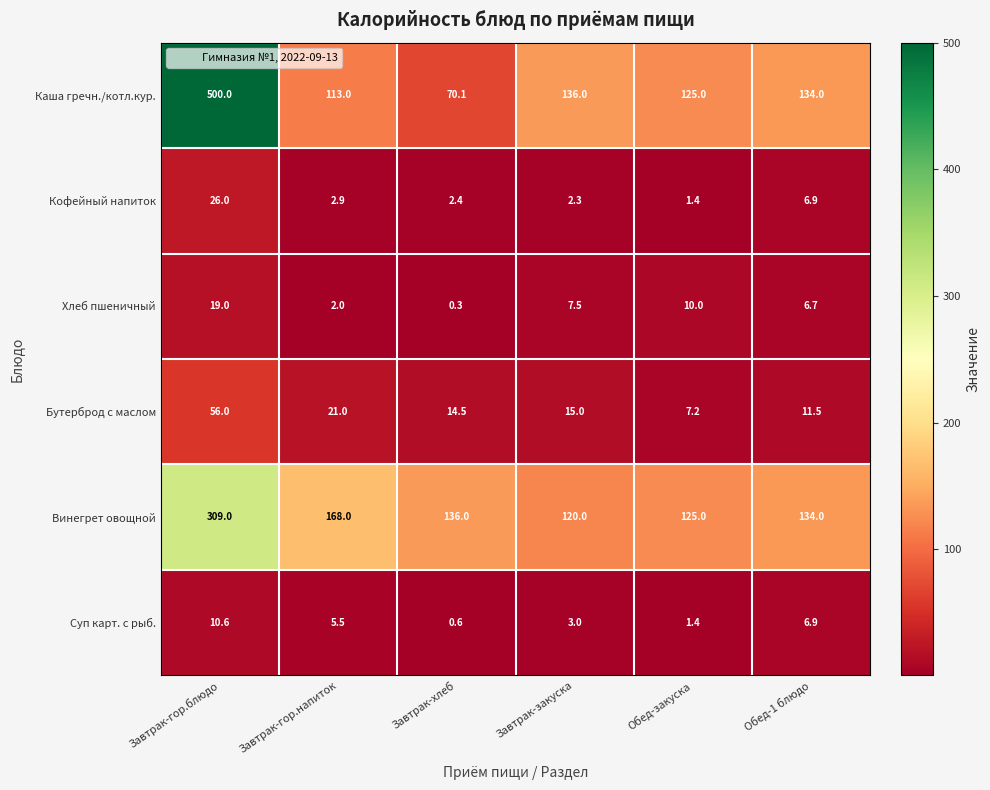

At which category does the chart reach its minimum across all series?

Завтрак-хлеб